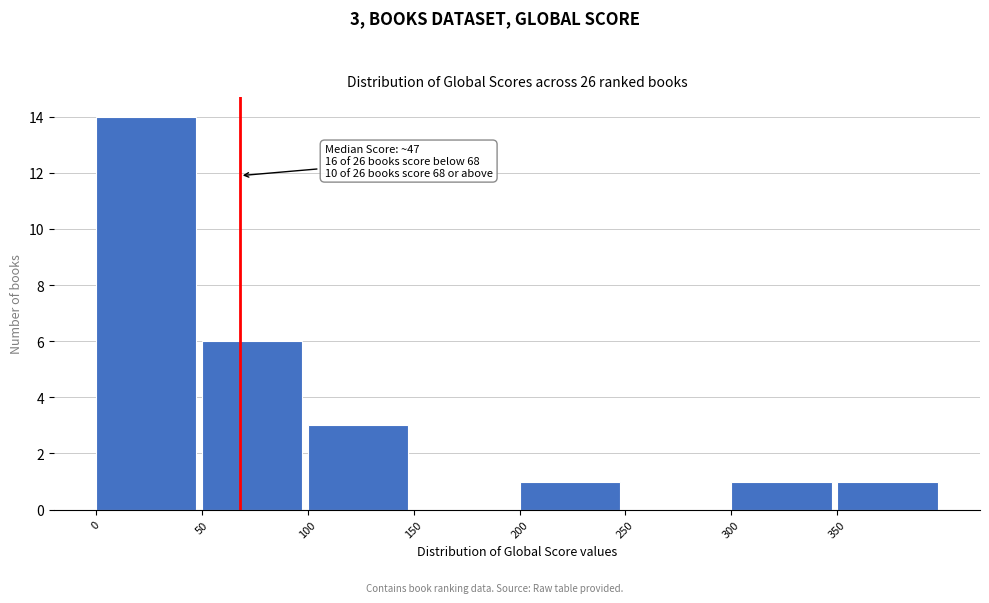

Over which range of the x-axis is the bar tallest?

0 to 50